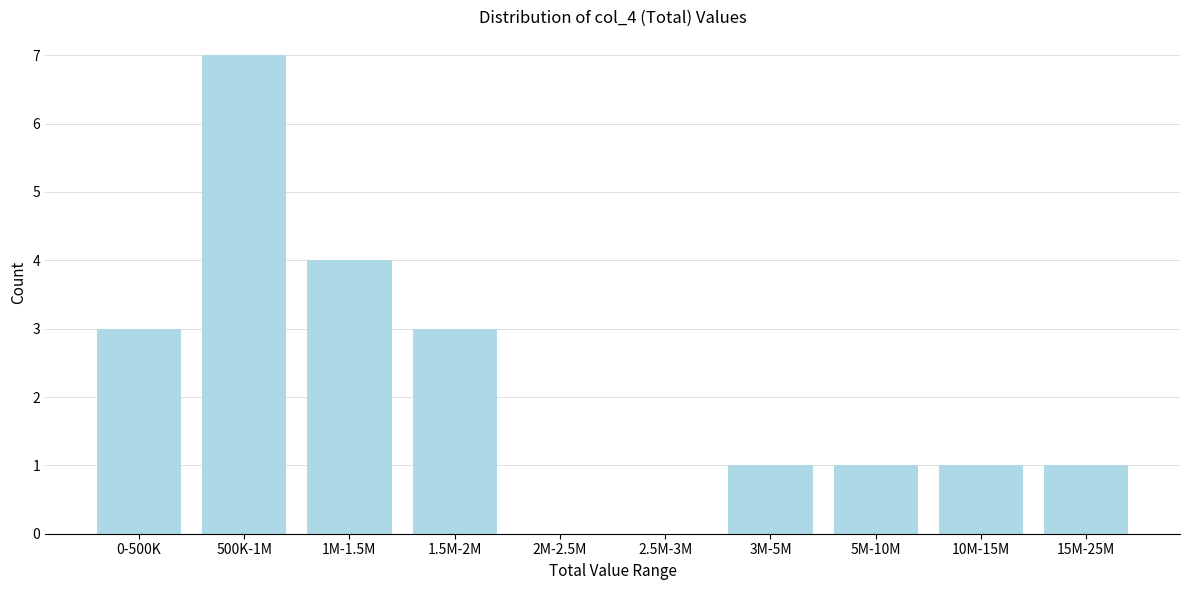

Reading left to right, what are all the values shown in this chart?

0-500K=3	500K-1M=7	1M-1.5M=4	1.5M-2M=3	2M-2.5M=0	2.5M-3M=0	3M-5M=1	5M-10M=1	10M-15M=1	15M-25M=1